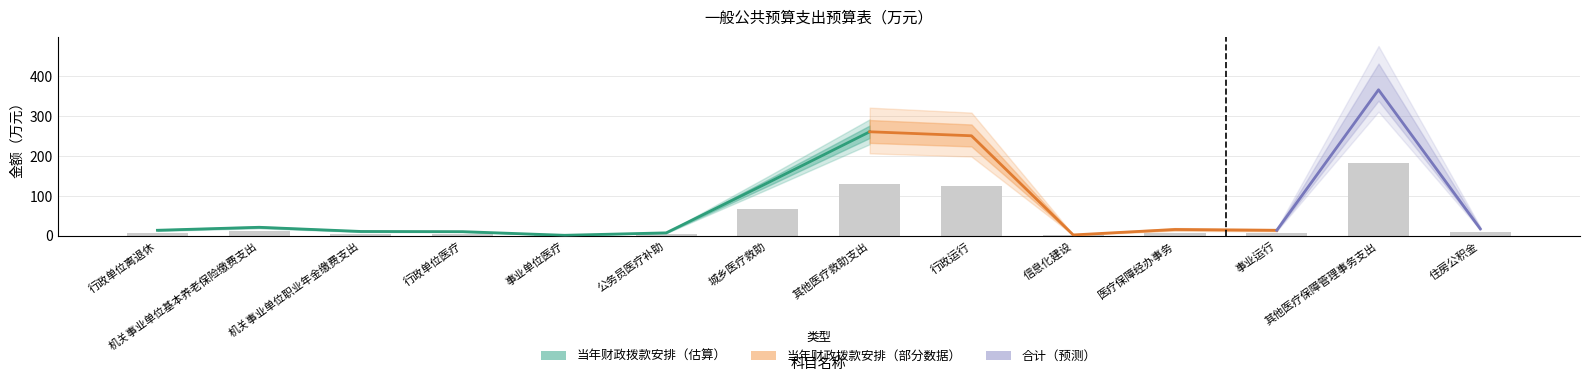

Is it true that the value at 事业运行 is 6.7?

True